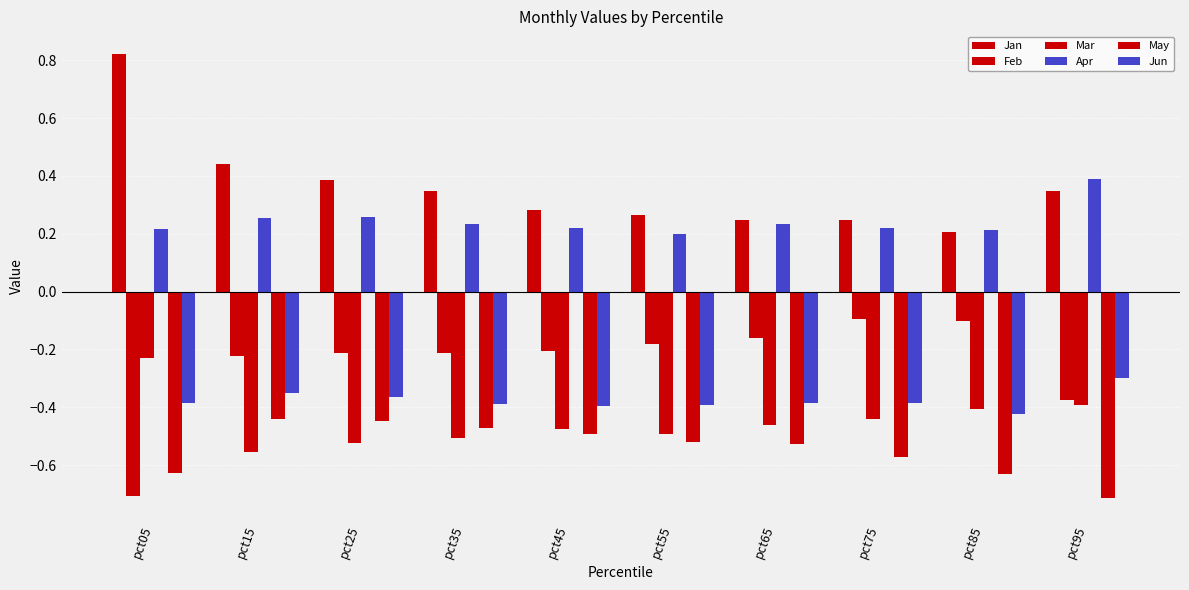

Which series has the largest range (max minus min)?

Jan